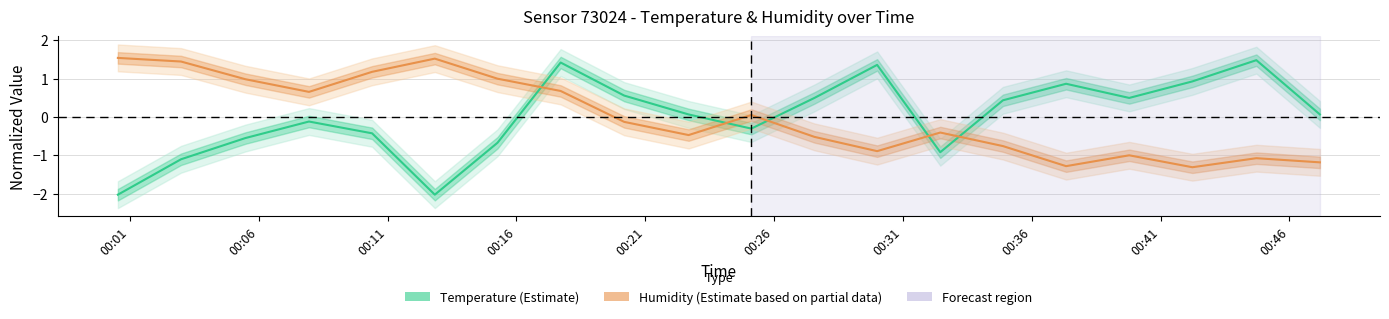

What is the value of the Temperature point at the 3rd from the left?

-0.6